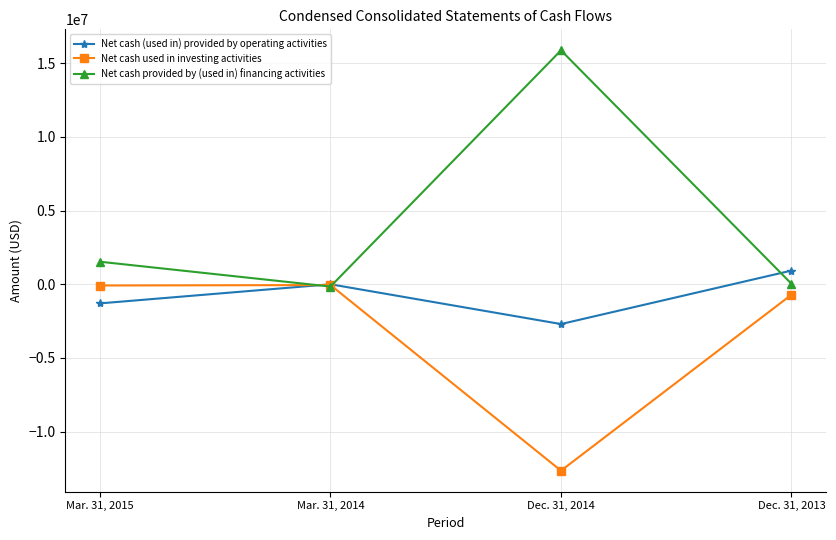

Which series has the largest total across all categories?

Net cash provided by (used in) financing activities